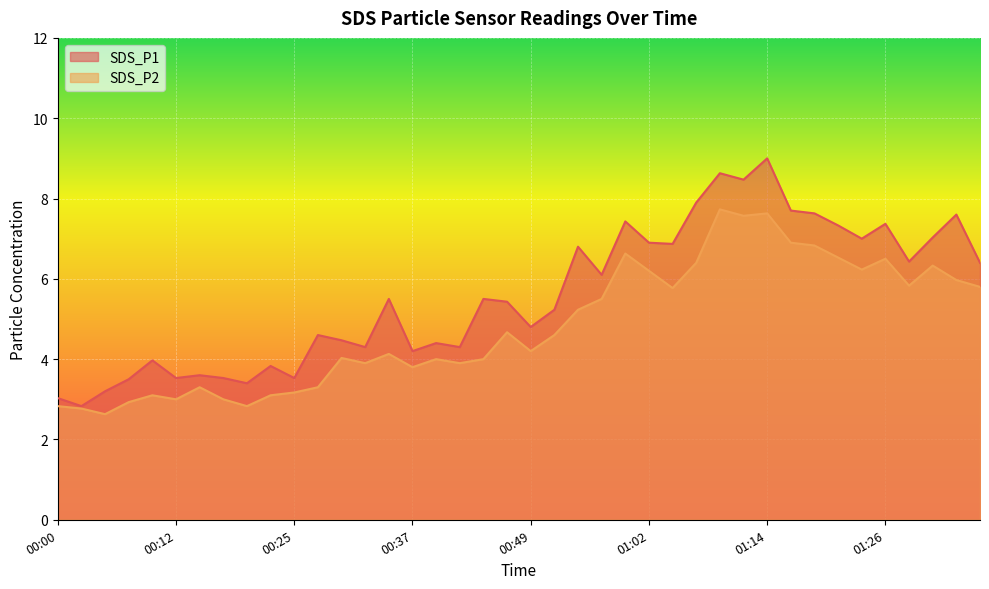

True or false: SDS_P1 and SDS_P2 intersect in this chart.

False